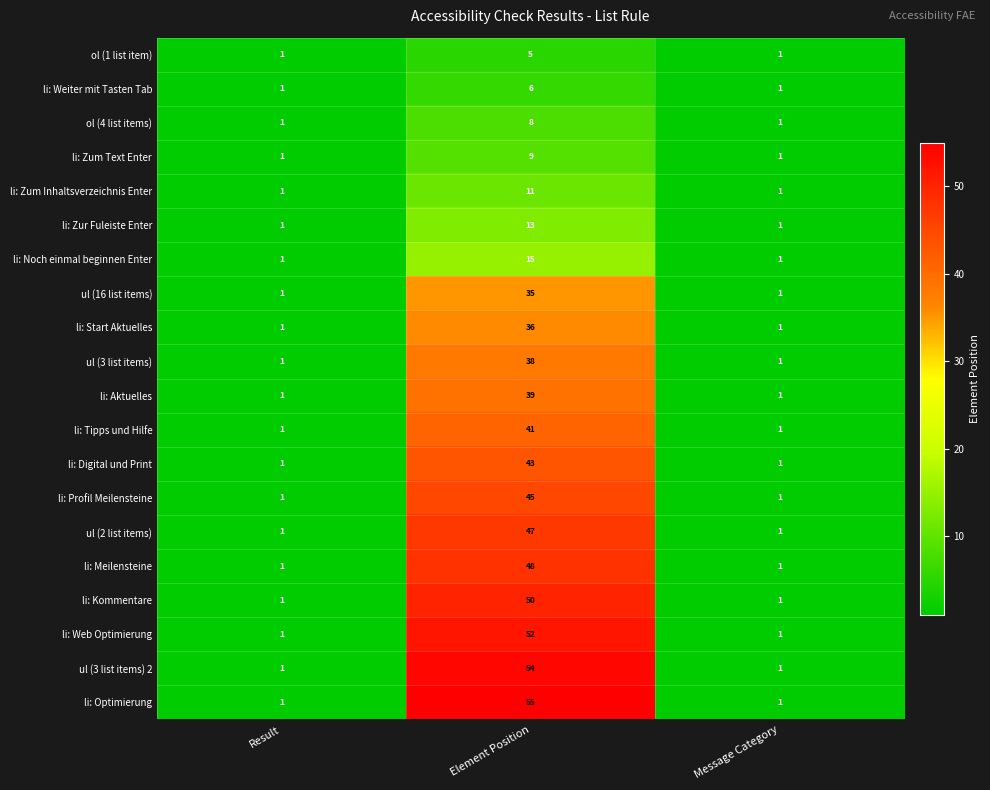

How many li: Tipps und Hilfe values are between 1 and 41?

3